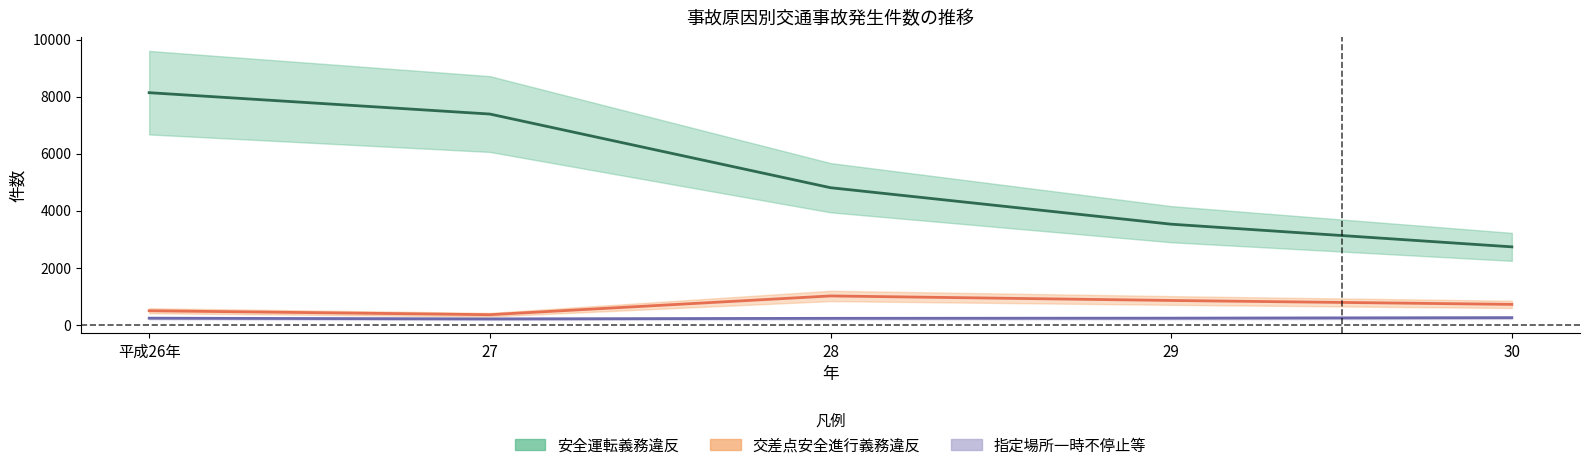

Reading right to left, what are all the values shown in this chart?

安全運転義務違反: 30=2728	29=3523	28=4803	27=7387	平成26年=8136
交差点安全進行義務違反: 30=710	29=847	28=1006	27=348	平成26年=487
指定場所一時不停止等: 30=244	29=226	28=221	27=200	平成26年=226